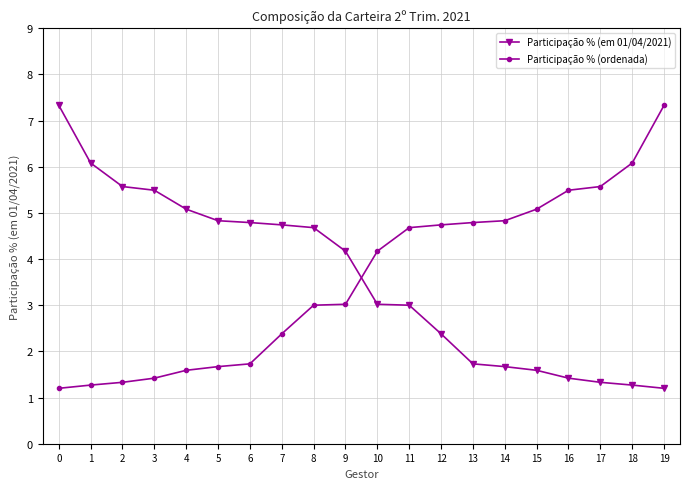

What is the difference between the maximum and minimum values in the Participação % (em 01/04/2021) series?

6.1